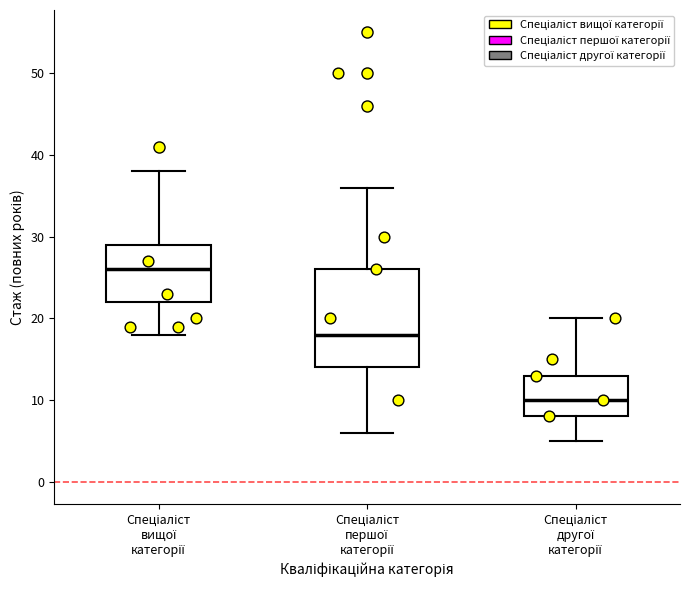

Which box has the lowest median line?

Спеціаліст другої категорії